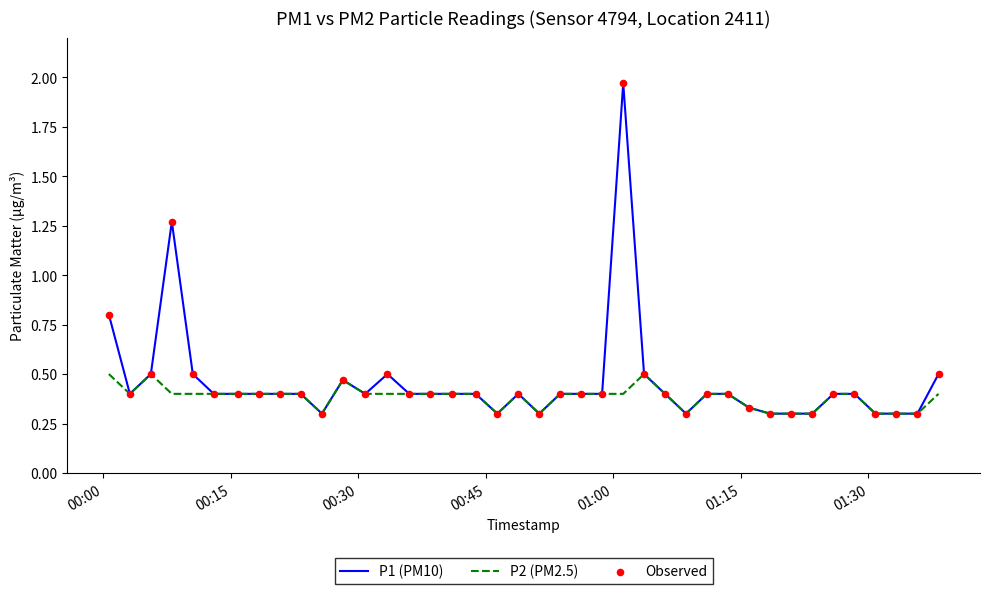

Which series has the largest total across all categories?

P1 (PM10)